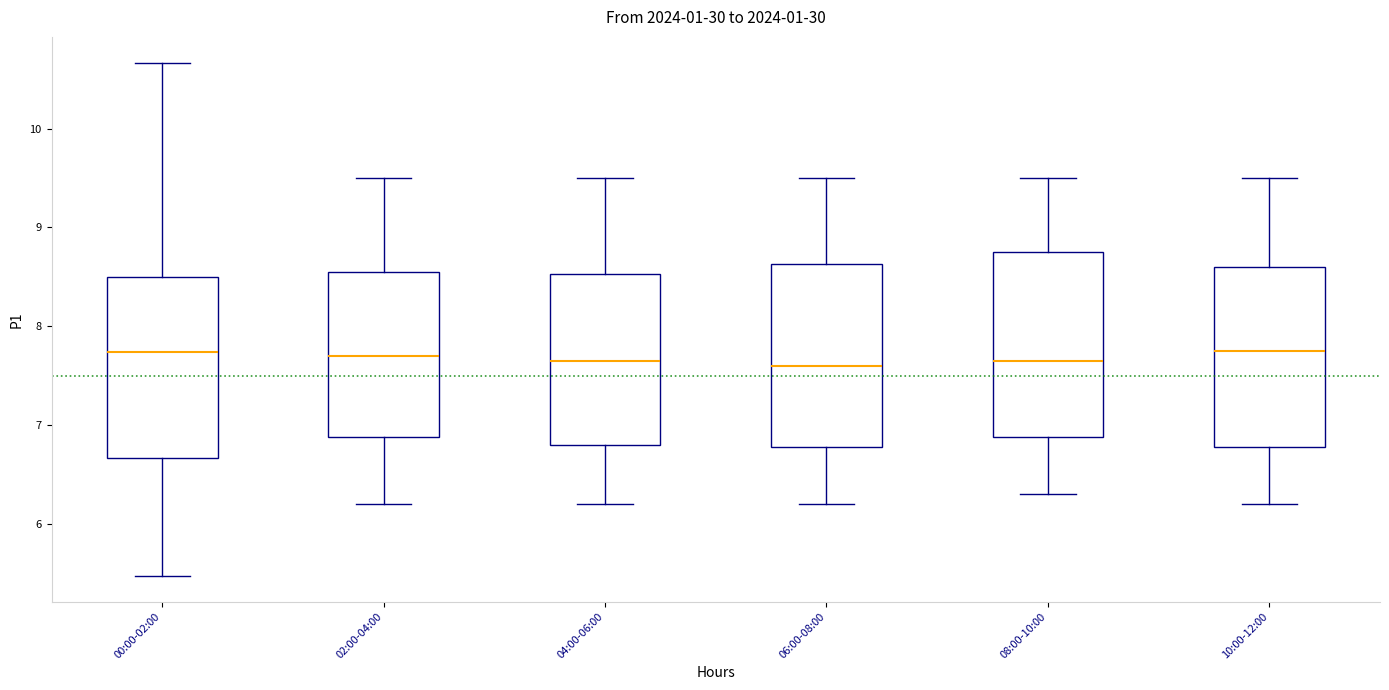

Reading left to right, transcribe this box plot: for each box, give where its median line is, the range the box spans, and where its two whiskers end, as read against the y-axis. The values are not printed on the chart, so give them approximately, as read against the axis.

00:00-02:00: median 7.7, box 6.7 to 8.5, whiskers 5.5 to 10.7
02:00-04:00: median 7.7, box 6.9 to 8.6, whiskers 6.2 to 9.5
04:00-06:00: median 7.7, box 6.8 to 8.5, whiskers 6.2 to 9.5
06:00-08:00: median 7.6, box 6.8 to 8.6, whiskers 6.2 to 9.5
08:00-10:00: median 7.7, box 6.9 to 8.8, whiskers 6.3 to 9.5
10:00-12:00: median 7.8, box 6.8 to 8.6, whiskers 6.2 to 9.5